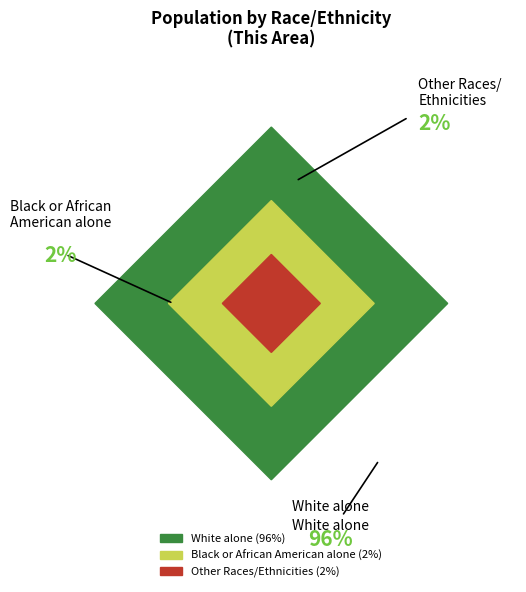

Which slice represents more than half of the pie?

White alone